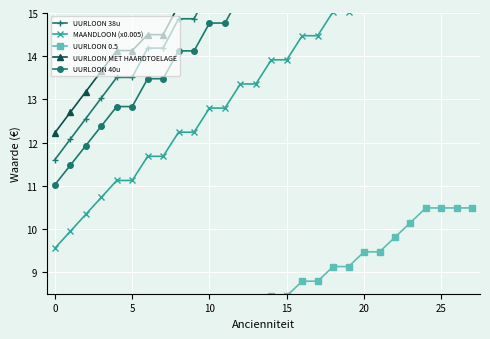

Reading left to right, list all the values displayed in this chart.

UURLOON 38u: 11.6	12.1	12.6	13.0	13.5	13.5	14.2	14.2	14.9	14.9	15.5	15.5	16.2	16.2	16.9	16.9	17.6	17.6	18.3	18.3	18.9	18.9	19.6	20.3	21.0	21.0	21.0	21.0
MAANDLOON (x0.005): 9.6	9.9	10.3	10.7	11.1	11.1	11.7	11.7	12.2	12.2	12.8	12.8	13.4	13.4	13.9	13.9	14.5	14.5	15.0	15.0	15.6	15.6	16.2	16.7	17.3	17.3	17.3	17.3
UURLOON 0.5: 5.8	6.0	6.3	6.5	6.8	6.8	7.1	7.1	7.4	7.4	7.8	7.8	8.1	8.1	8.5	8.5	8.8	8.8	9.1	9.1	9.5	9.5	9.8	10.1	10.5	10.5	10.5	10.5
UURLOON MET HAARDTOELAGE: 12.2	12.7	13.2	13.7	14.1	14.1	14.5	14.5	15.2	15.2	15.7	15.7	16.2	16.2	16.9	16.9	17.6	17.6	18.3	18.3	18.9	18.9	19.6	20.3	21.0	21.0	21.0	21.0
UURLOON 40u: 11.0	11.5	11.9	12.4	12.8	12.8	13.5	13.5	14.1	14.1	14.8	14.8	15.4	15.4	16.1	16.1	16.7	16.7	17.3	17.3	18.0	18.0	18.6	19.3	19.9	19.9	19.9	19.9